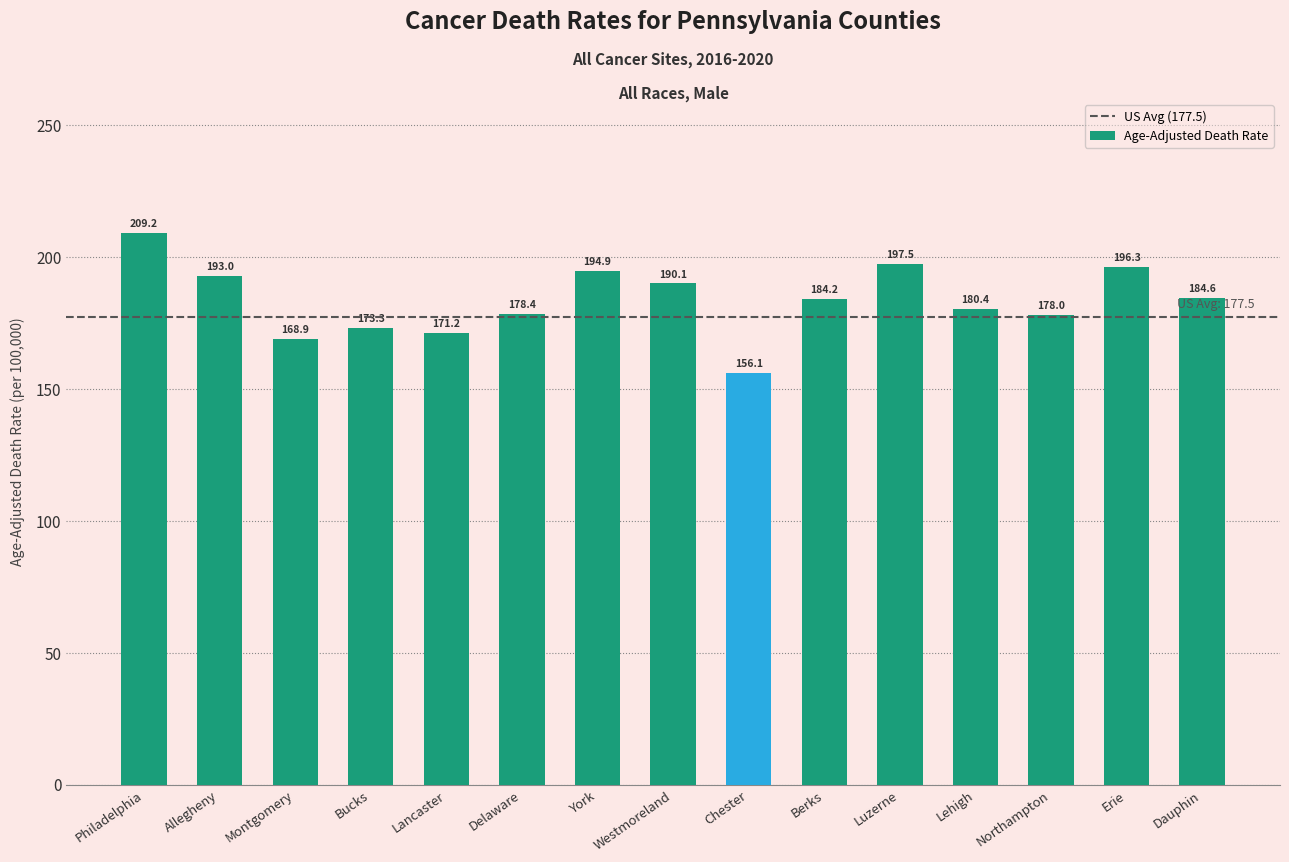

How many series are shown in this chart?

1